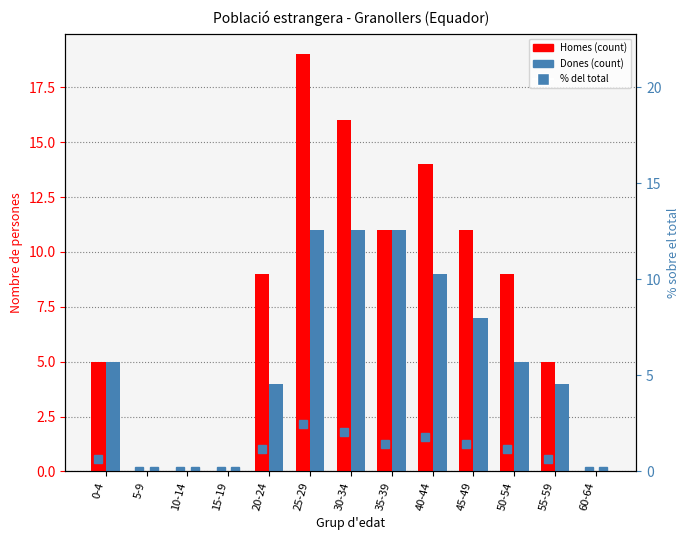

How many bars are there in each group?

4